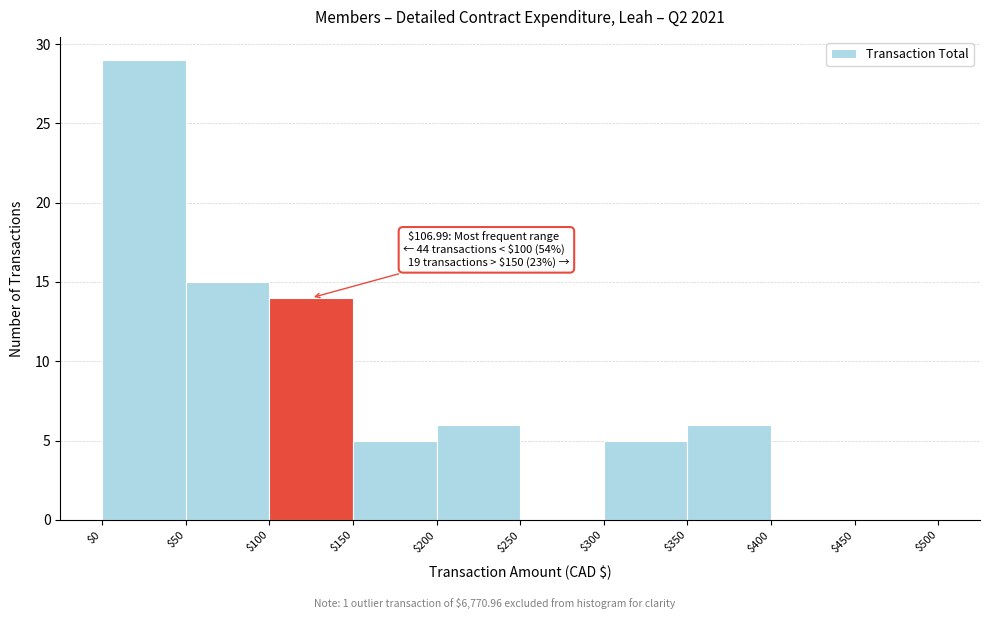

Over which range of the x-axis is the bar tallest?

$0 to $50